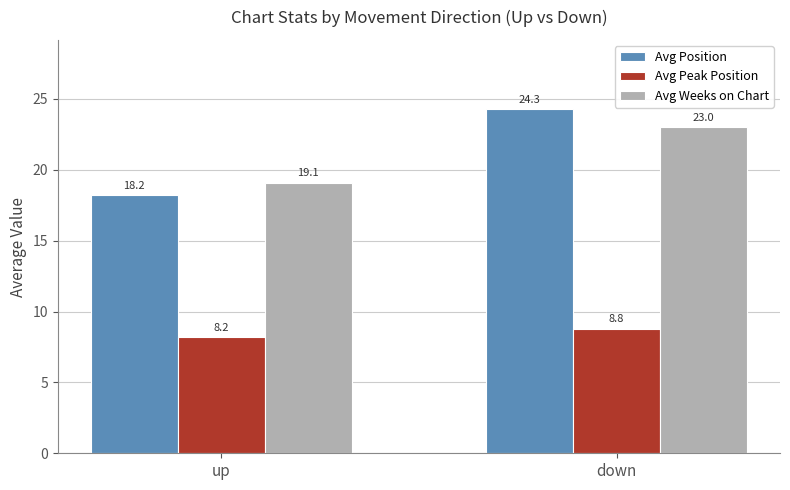

At which category does the chart reach its peak across all series?

down